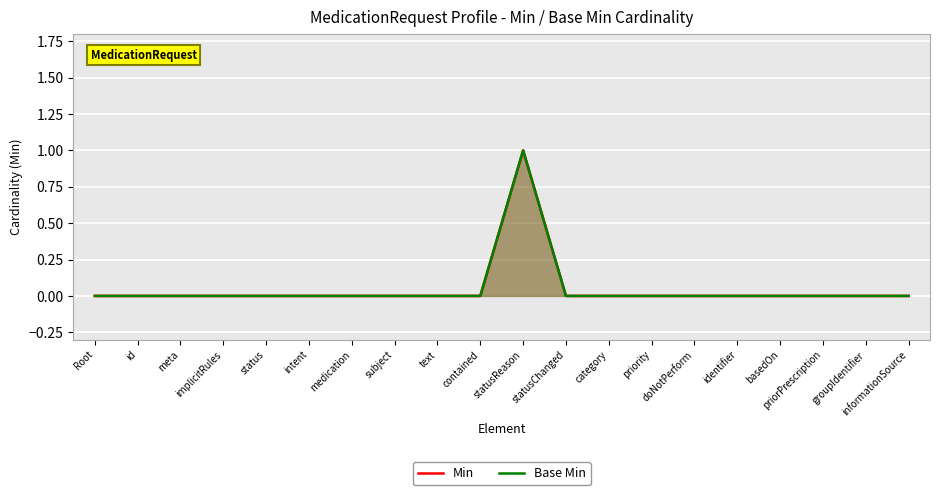

Is the value of Base Min at intent greater than the value of Min at priority?

No